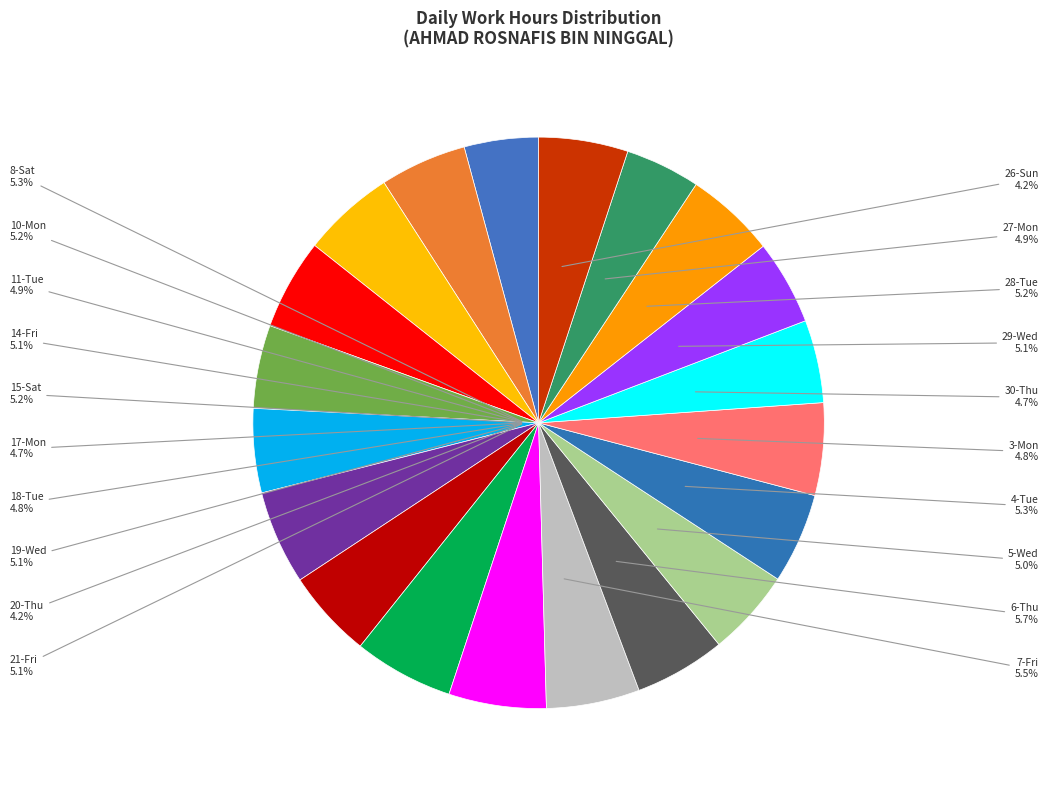

The 17-Mon slice represents 13% of the pie. True or false?

False